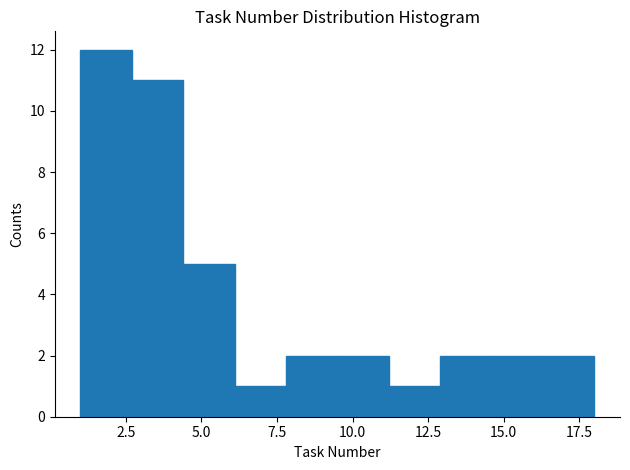

Read against the x-axis, roughly where is the centre of the tallest bar?

2.0